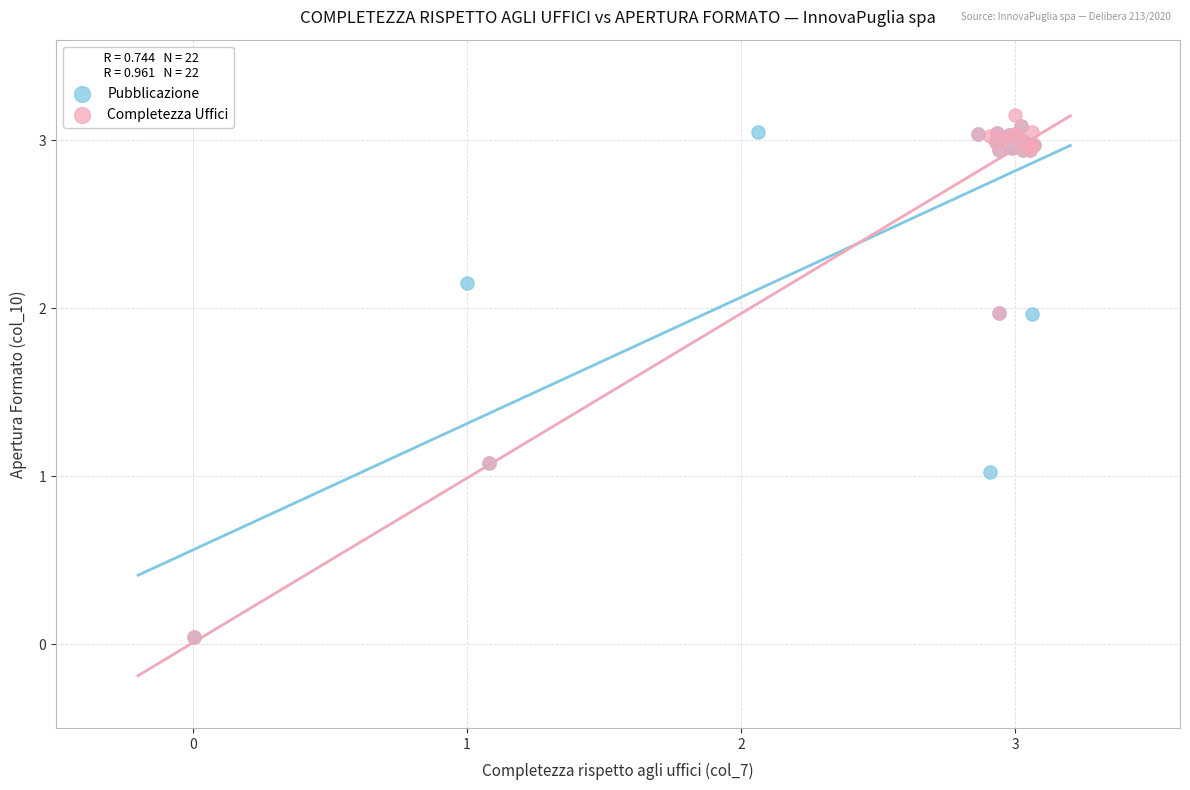

Which series reaches the maximum Y coordinate?

Completezza Uffici